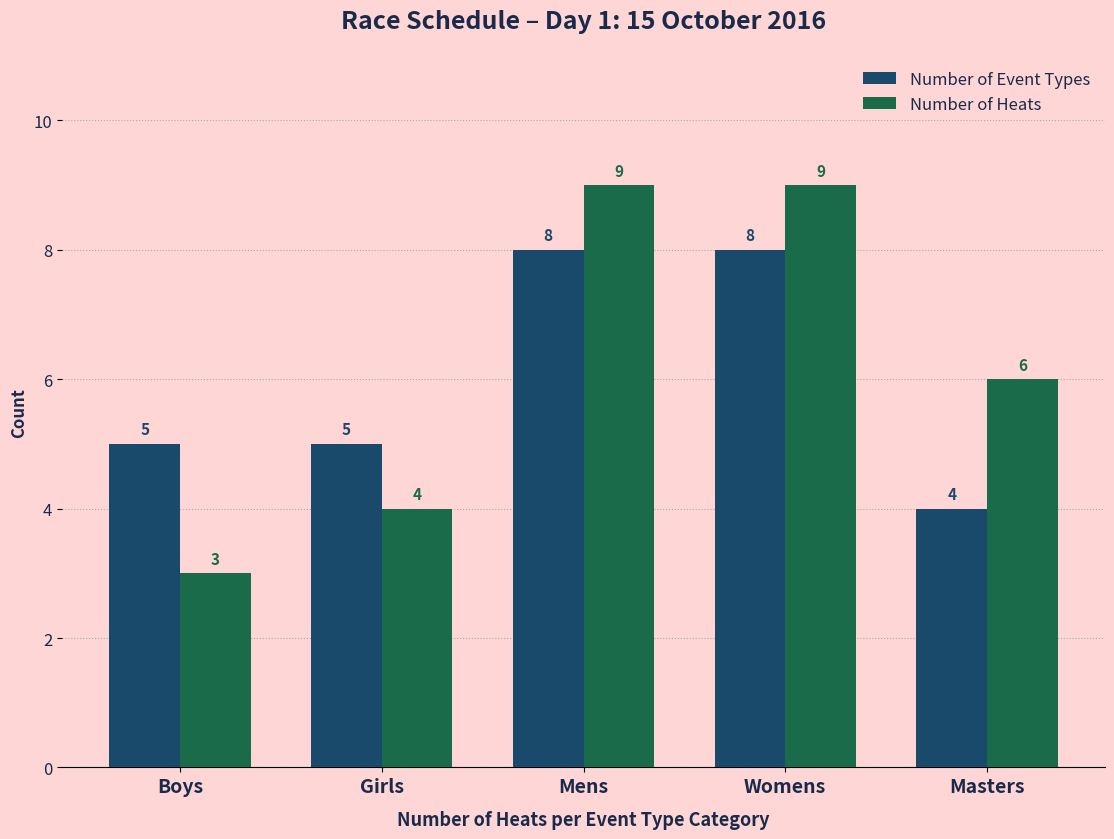

How many groups of bars are there?

5